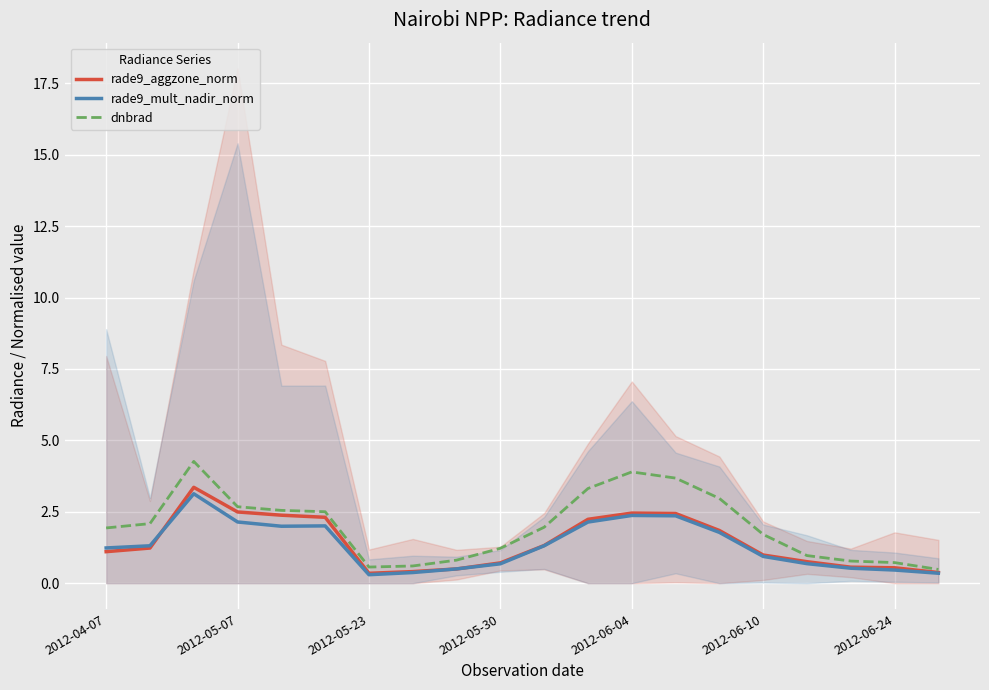

Is this an area chart (filled region under the line)?

No